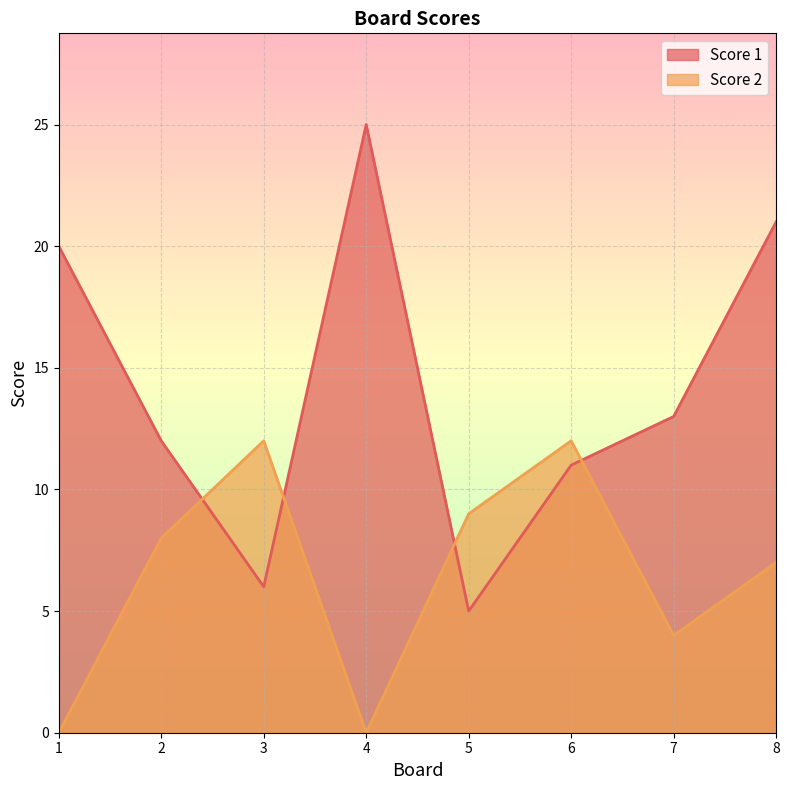

What is the average value of the Score 1 series?

14